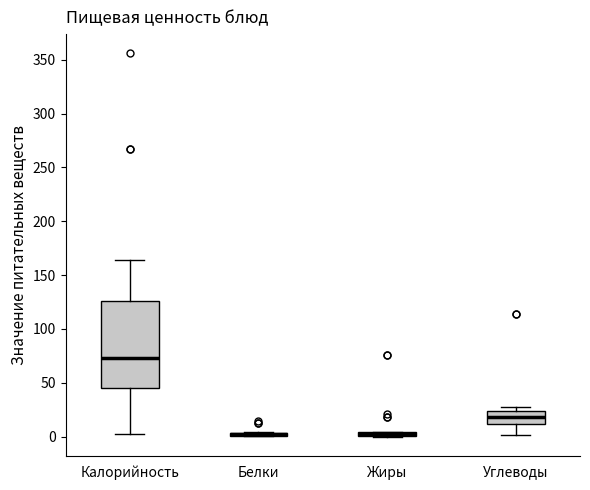

Which box is the tallest, from its lower edge to its upper edge?

Калорийность